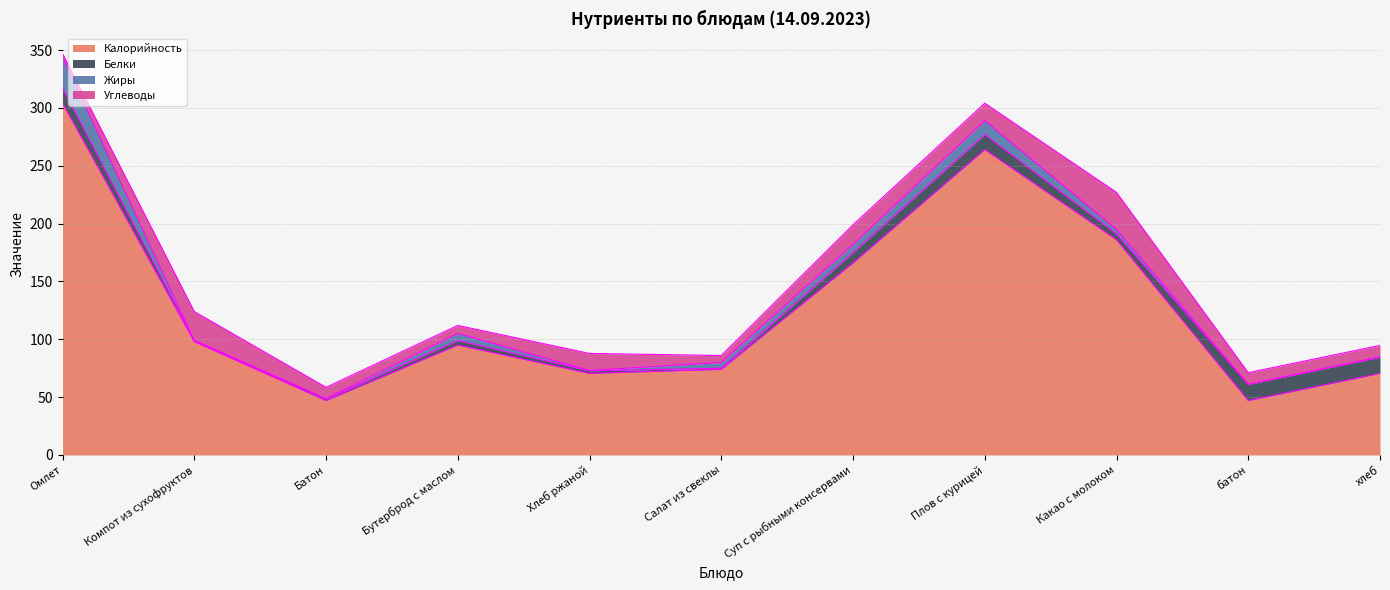

Count the number of categories in the chart.

11